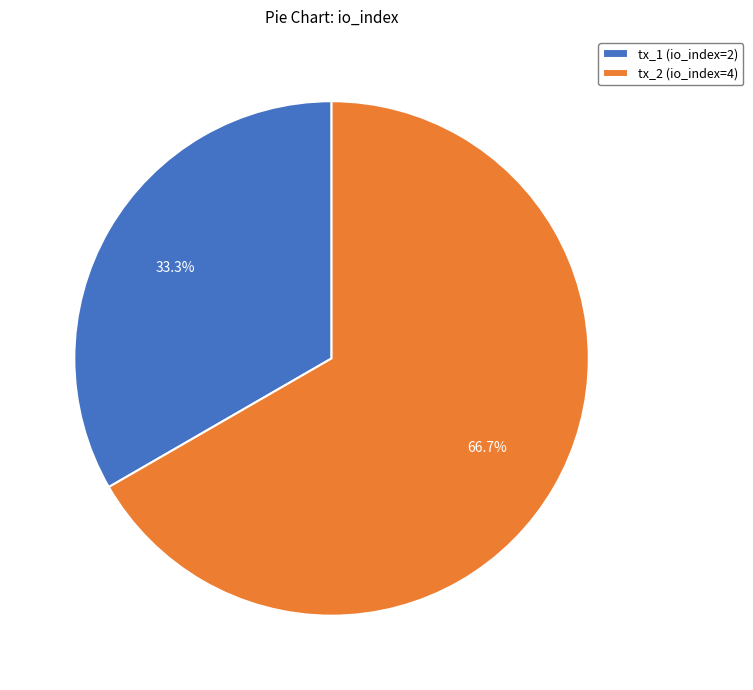

To the nearest percent, what percentage of the pie is tx_2 (io_index=4)?

67%